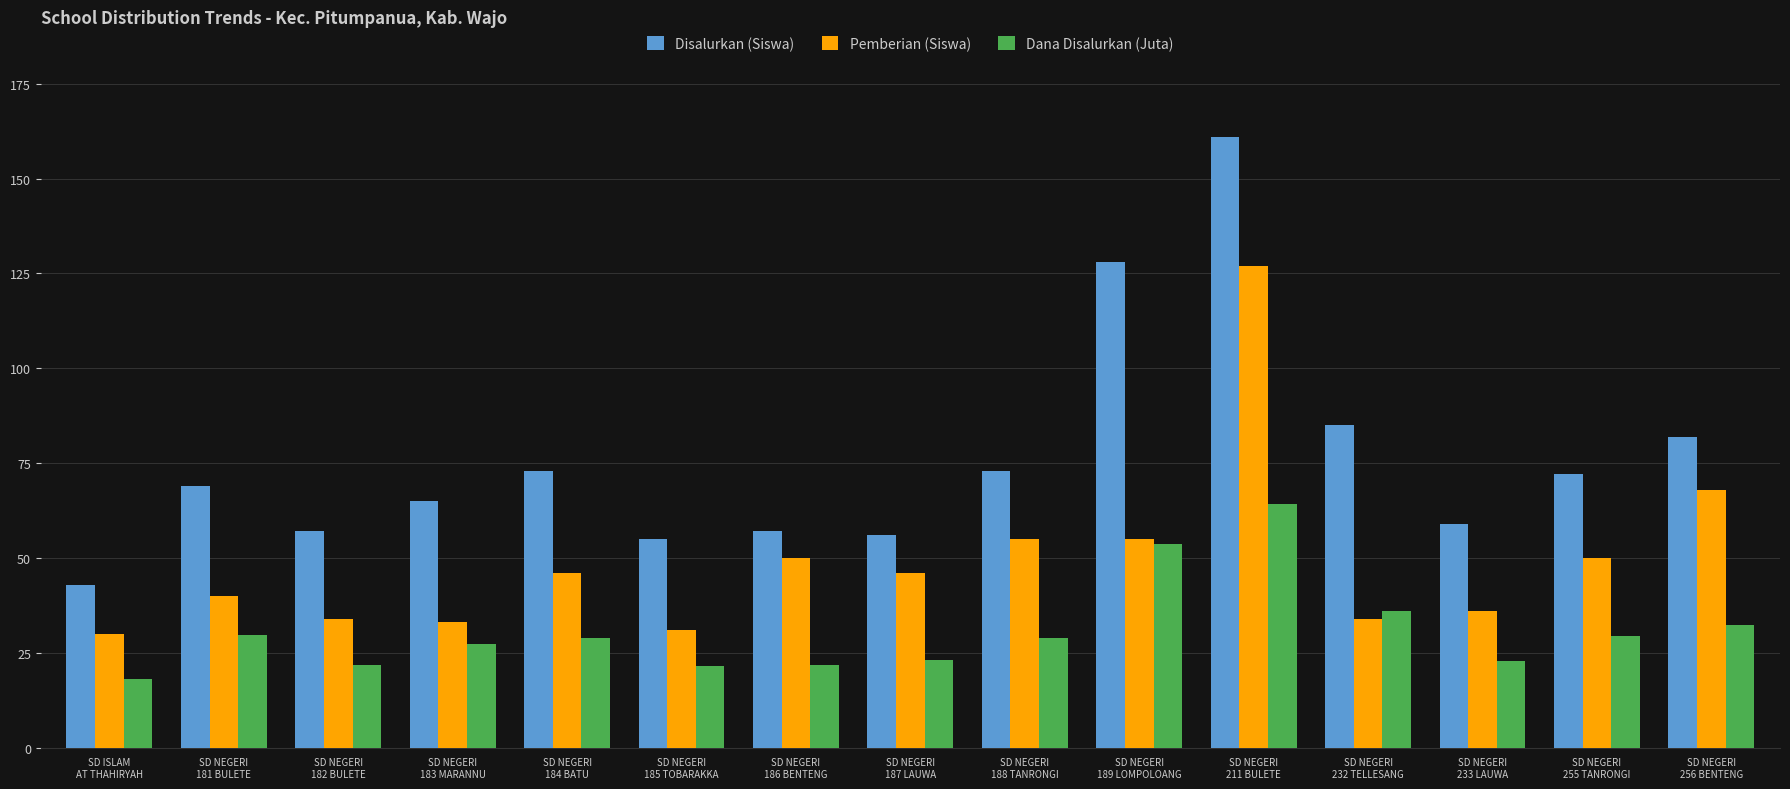

The Pemberian (Siswa) series shows 70.7 at SD NEGERI
181 BULETE. True or false?

False